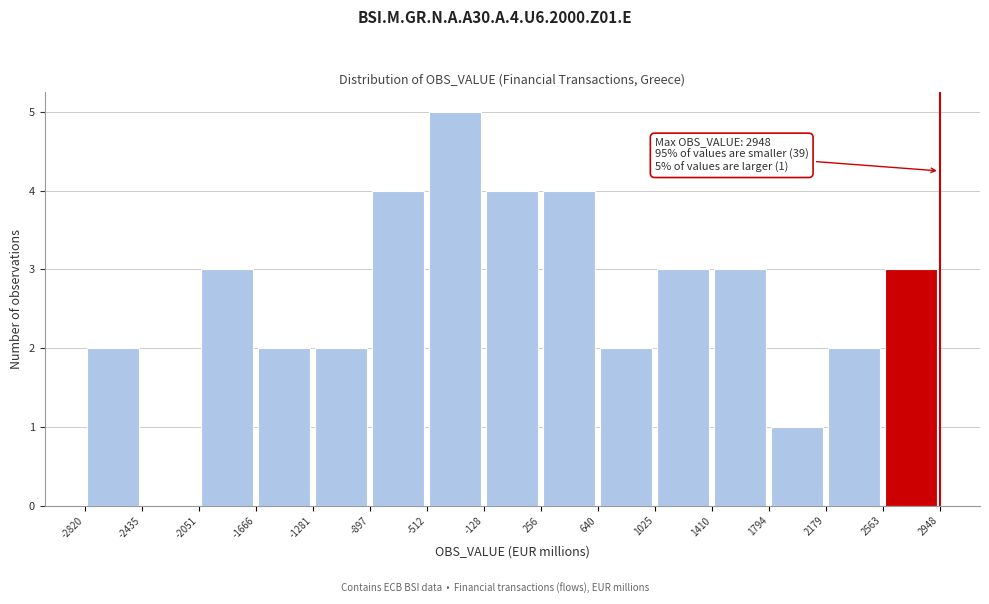

Over which range of the x-axis is the bar tallest?

-512 to -128